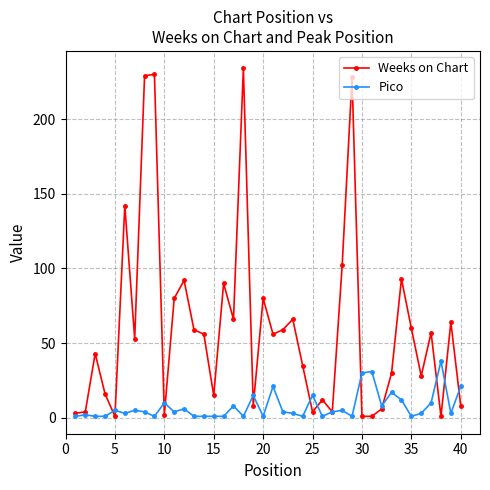

True or false: Pico and Weeks on Chart intersect in this chart.

True